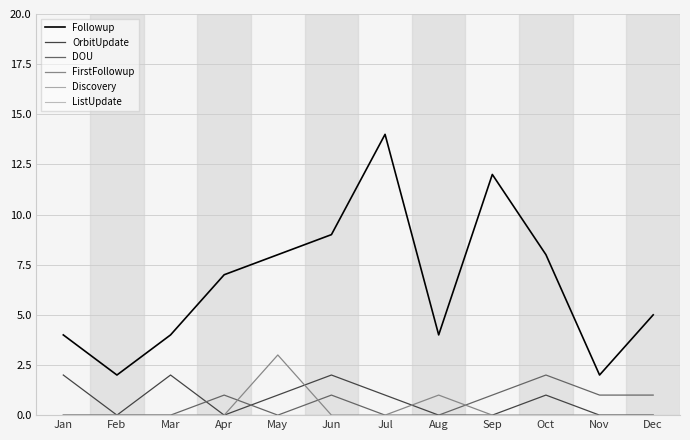

Does the chart display data point markers on the line(s)?

No